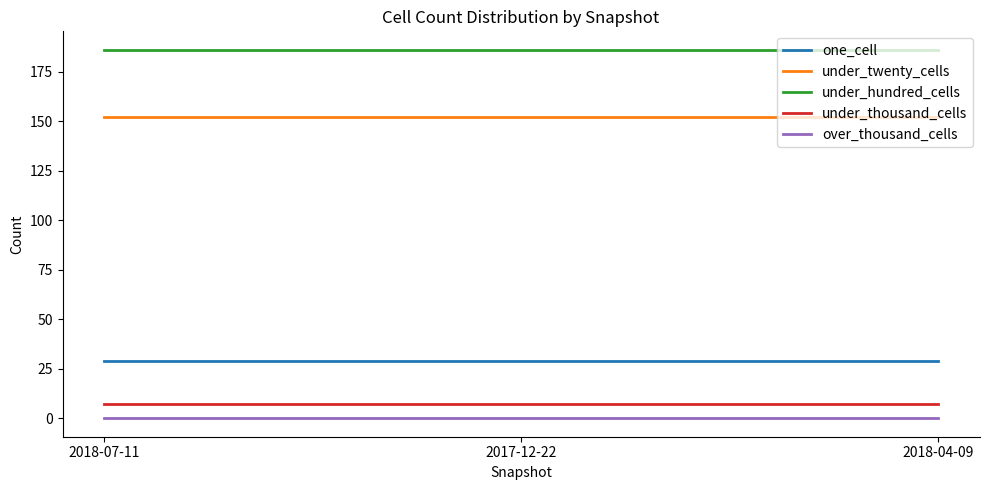

Is this an area chart (filled region under the line)?

No